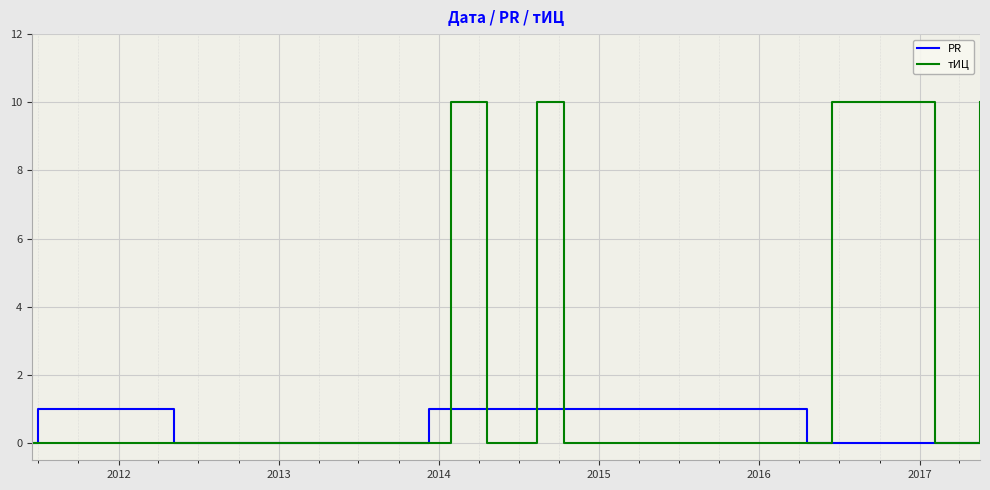

What is the maximum value for PR?

1